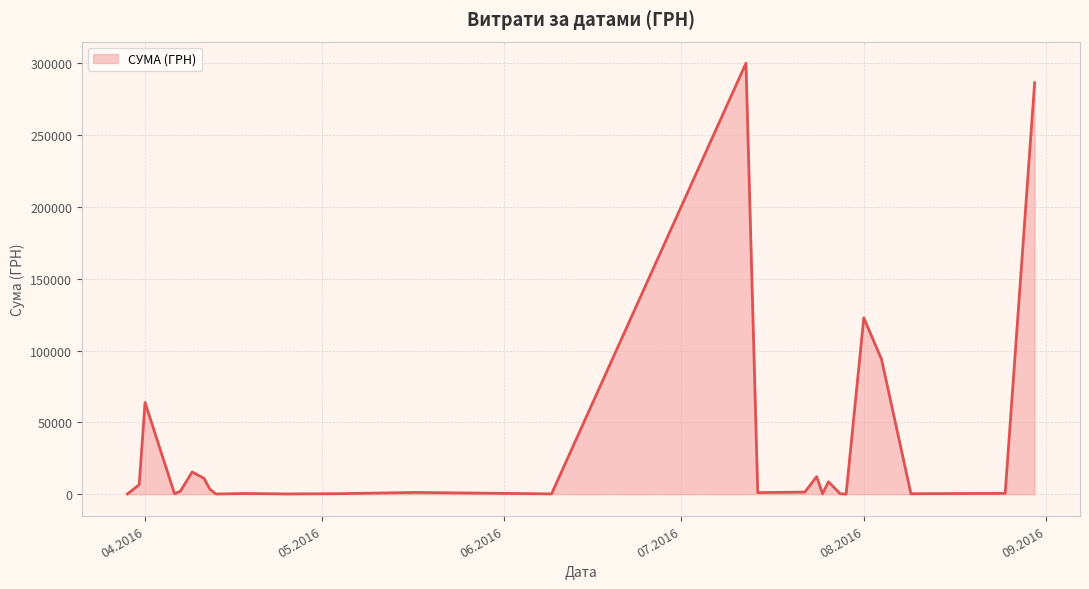

What is the maximum value shown in the chart?

299923.2